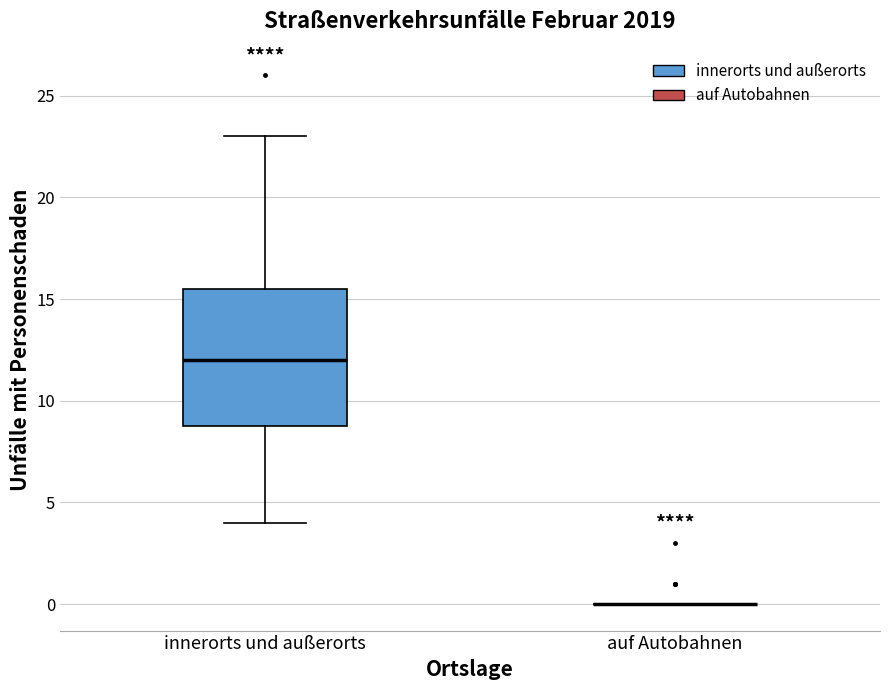

Reading left to right, transcribe this box plot: for each box, give where its median line is, the range the box spans, and where its two whiskers end, as read against the y-axis. The values are not printed on the chart, so give them approximately, as read against the axis.

innerorts und außerorts: median 12.0, box 9.0 to 15.5, whiskers 4.0 to 23.0
auf Autobahnen: box collapsed to a line at 0.0, whiskers 0.0 to 0.0